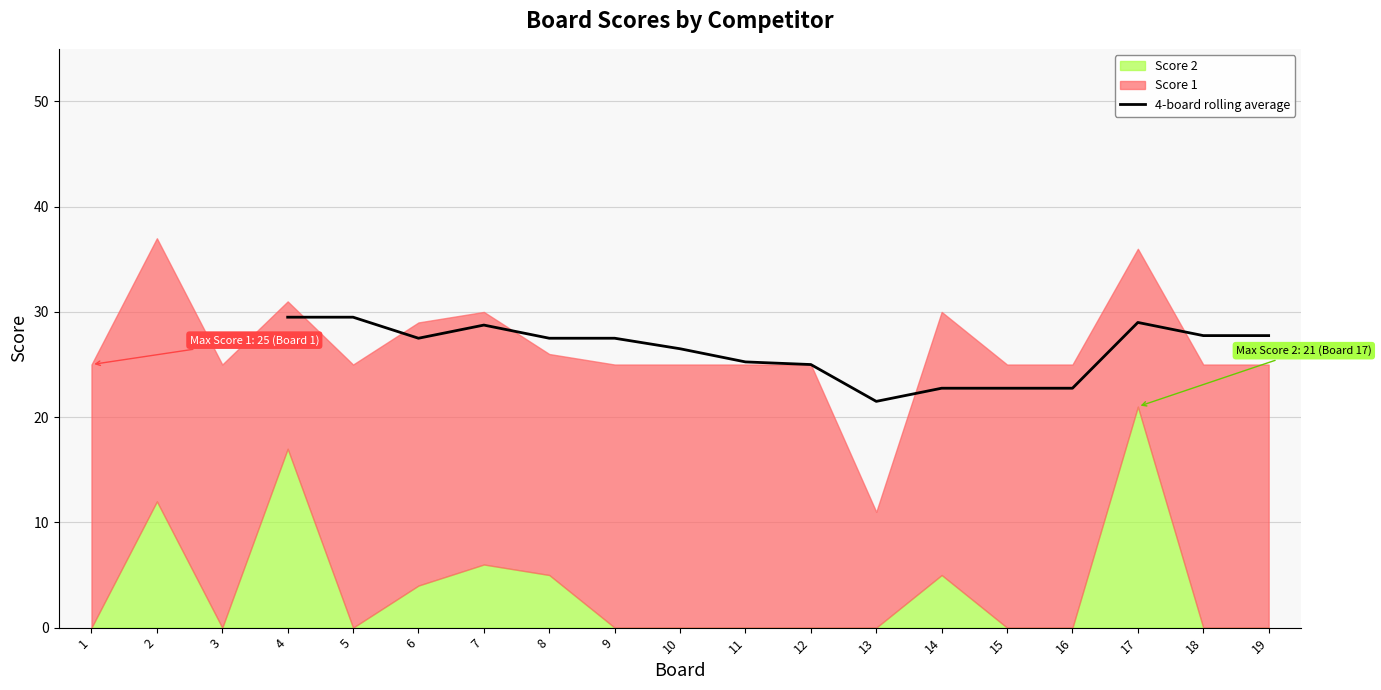

The value of 4-board rolling average at 6 is 27.5. True or false?

True